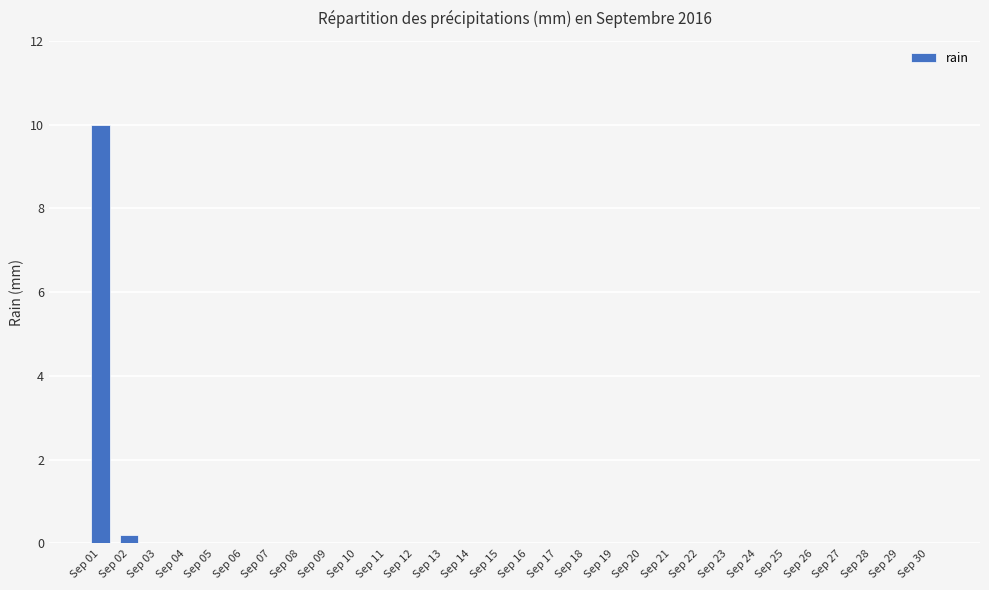

What is the sum of the values at Sep 05 and Sep 02?

0.2